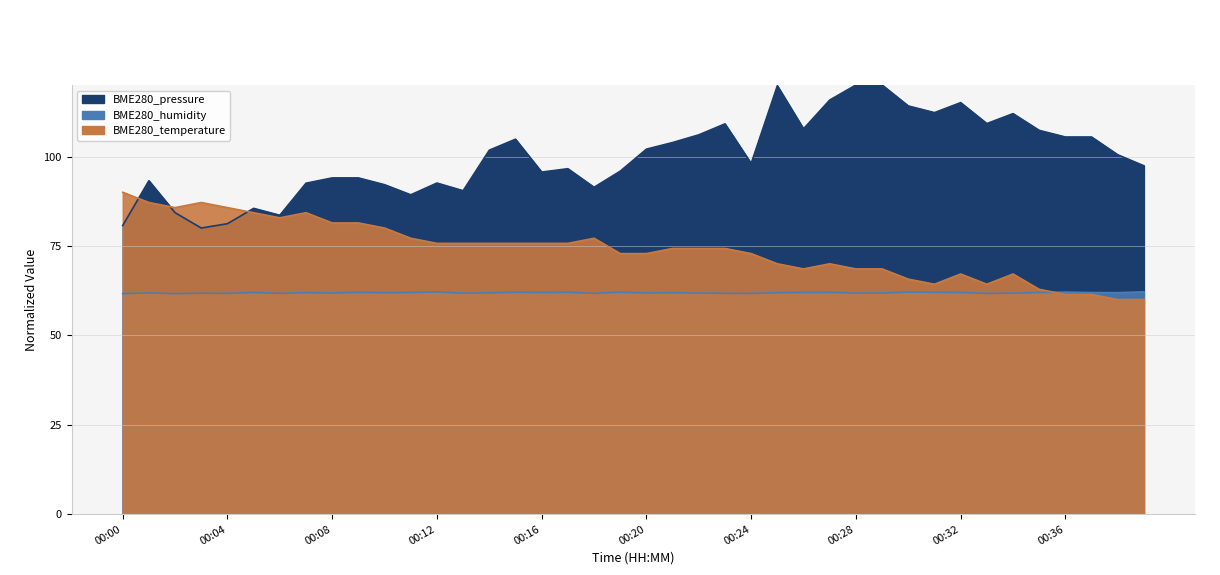

Is the value of BME280_temperature at 00:34 greater than the value of BME280_pressure_scaled at 00:09?

No